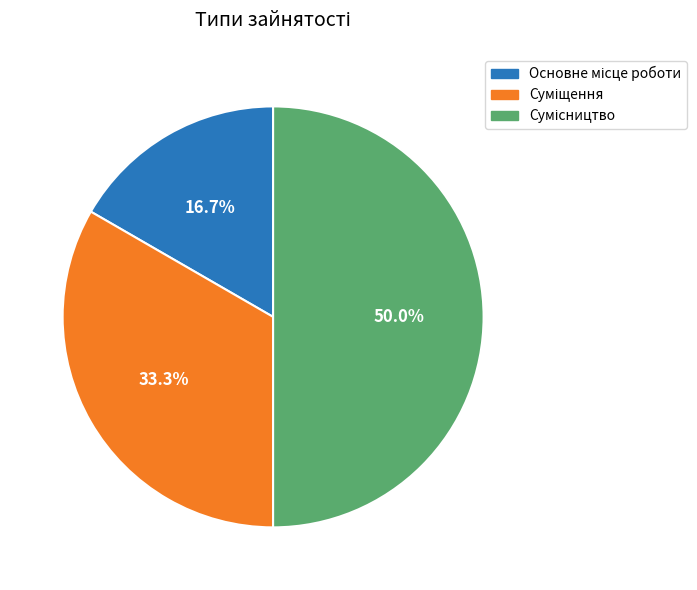

To the nearest percent, what portion does Основне місце роботи represent?

17%